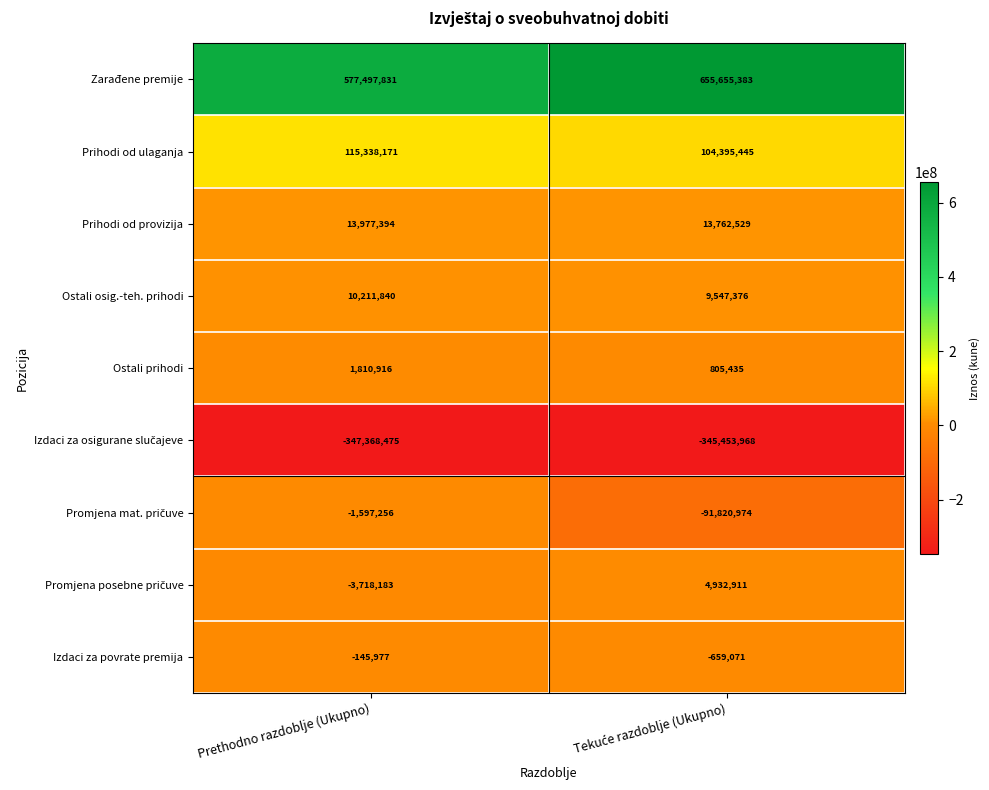

At which label is Zarađene premije closest to 616576607?

Prethodno razdoblje (Ukupno)